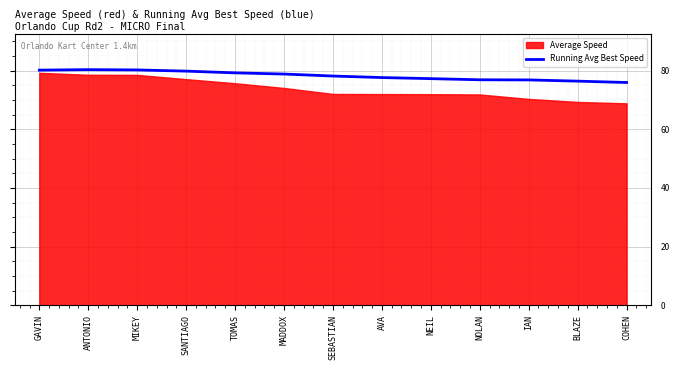

Which label corresponds to the largest value in the chart?

ANTONIO